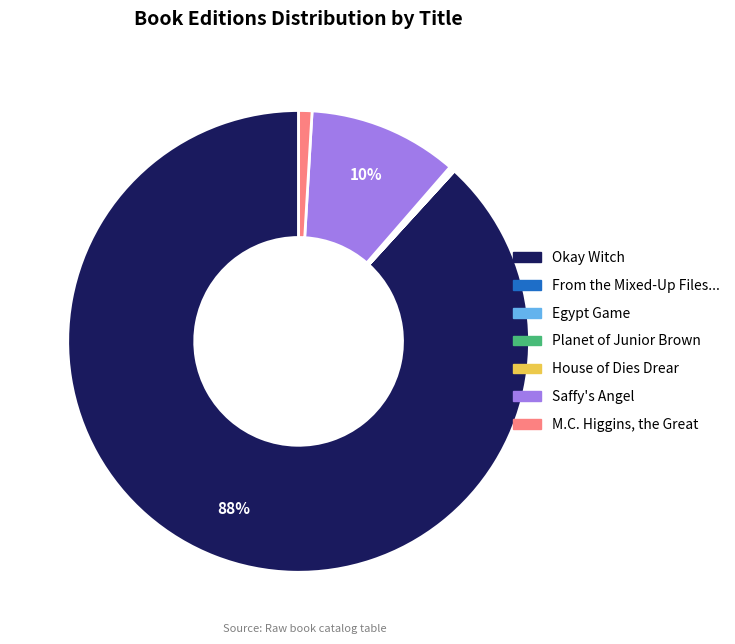

Is there a majority slice in this chart?

Yes